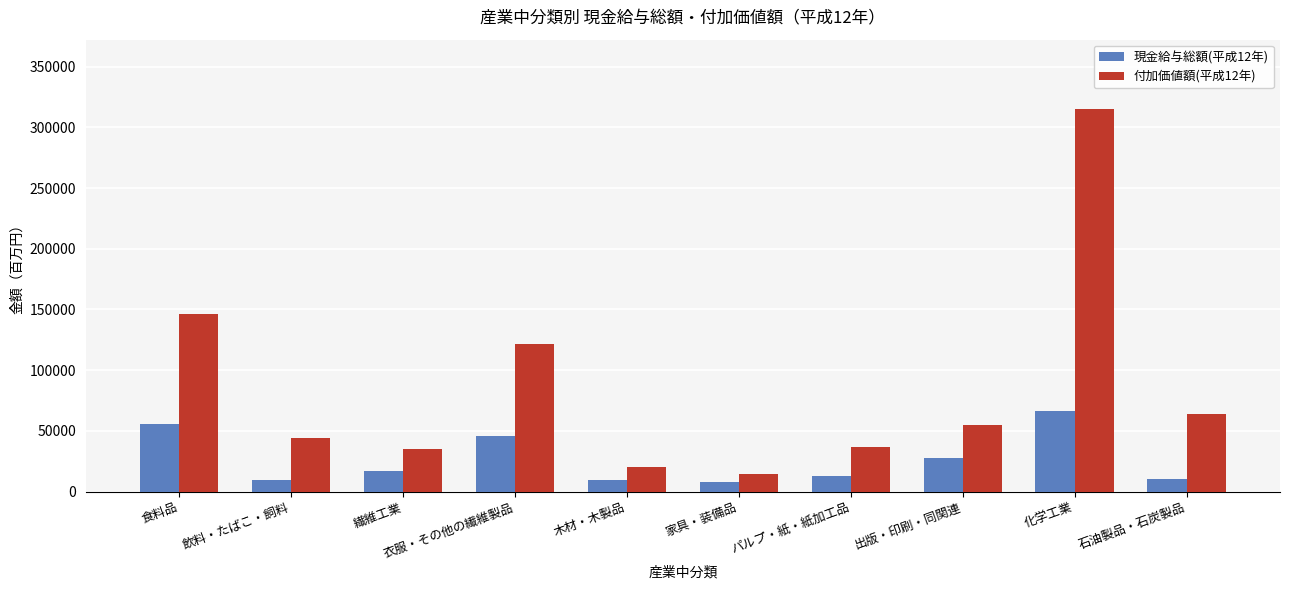

At which label is 付加価値額(平成12年) closest to 165159?

食料品